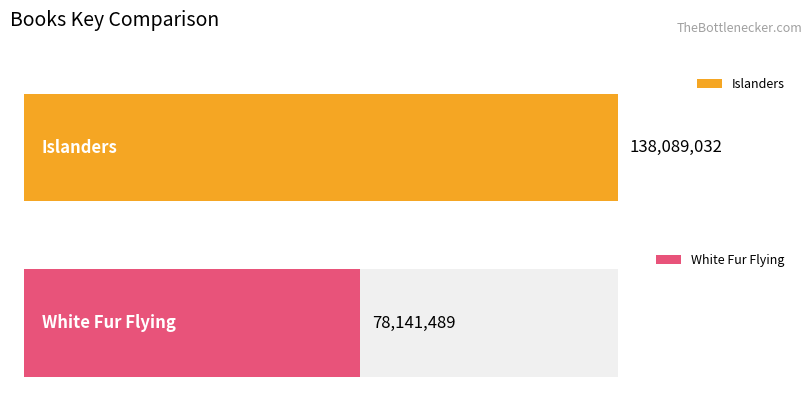

List the labels in order of value, largest first.

Islanders, White Fur Flying